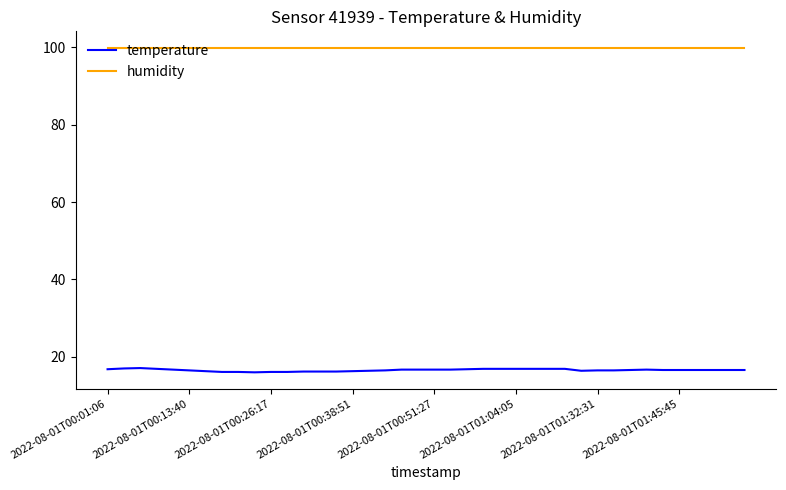

True or false: humidity and temperature cross at least once.

False